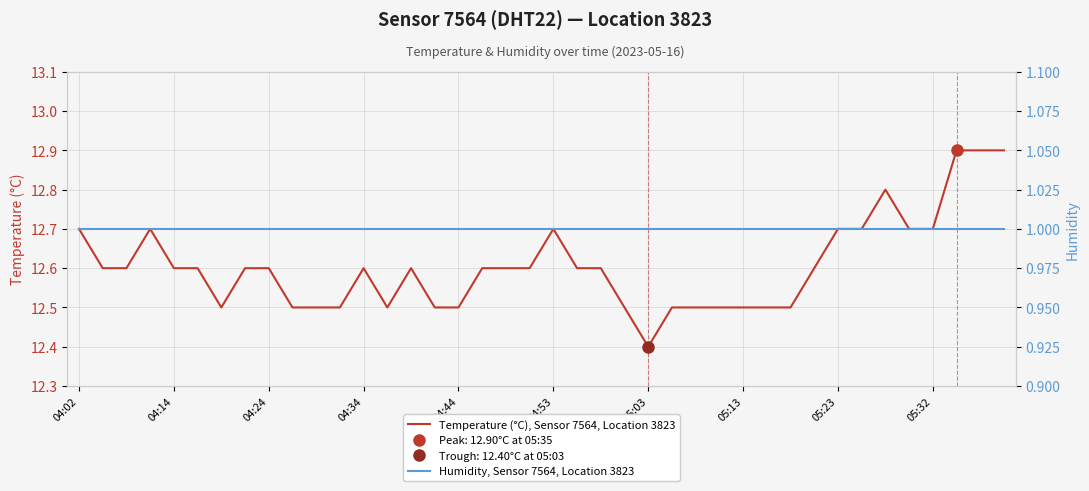

The value of Temperature (°C), Sensor 7564, Location 3823 at 05:23 is 12.7. True or false?

True